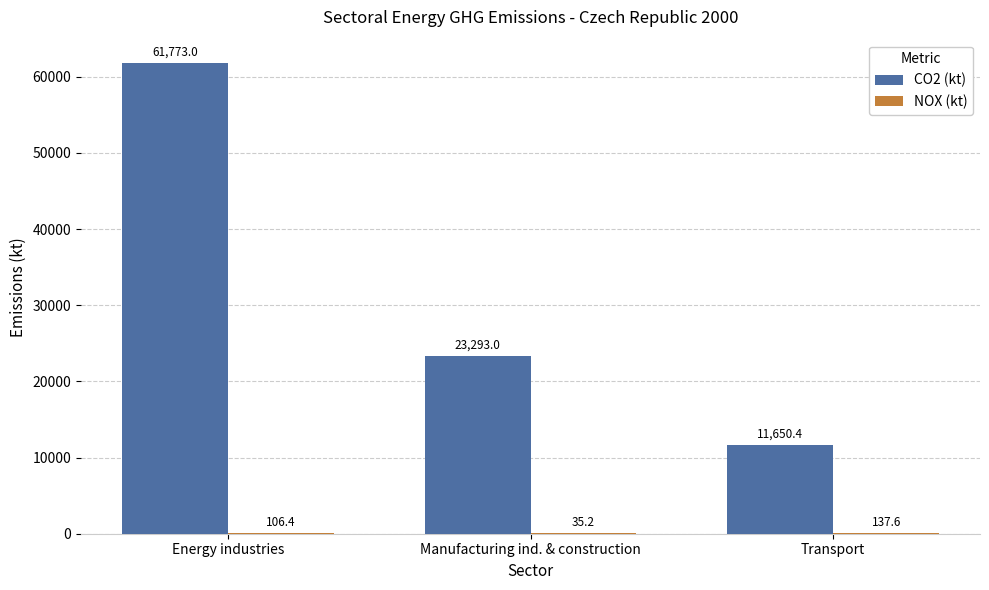

Between Energy industries and Transport, which series saw the biggest shift?

CO2 (kt)